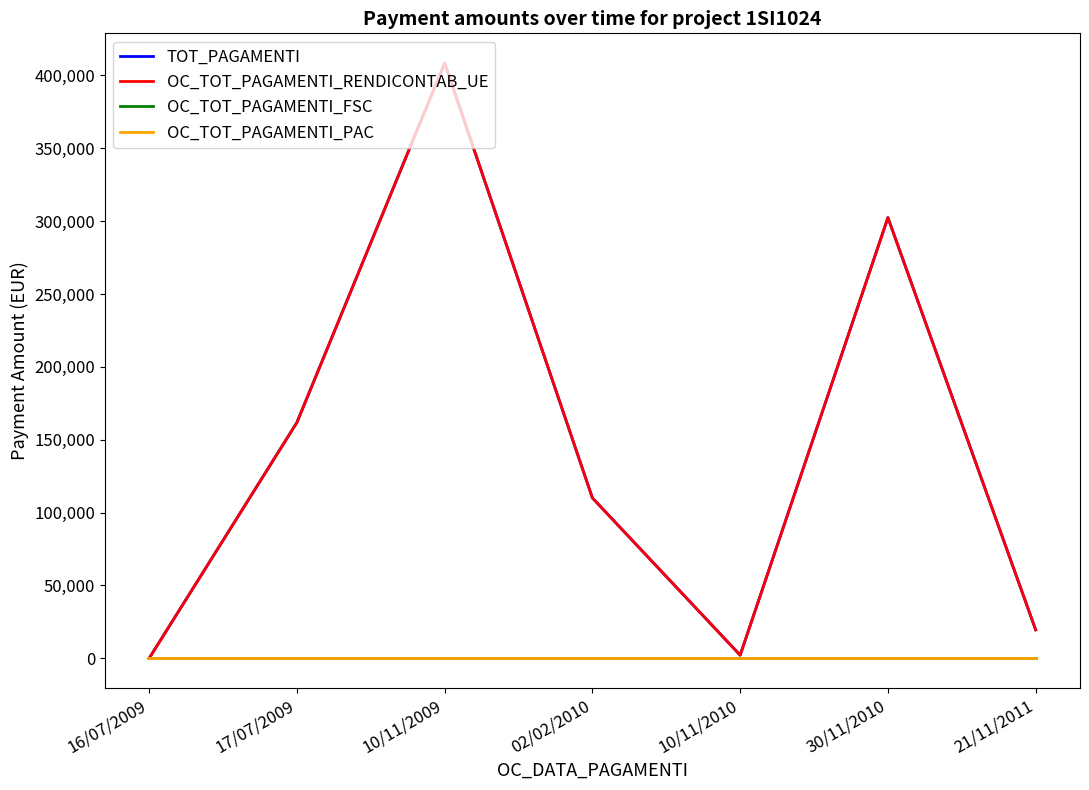

Reading left to right, extract all data points from this chart.

TOT_PAGAMENTI: 16/07/2009=0.0	17/07/2009=161823.9	10/11/2009=408414.7	02/02/2010=110023.3	10/11/2010=2161.7	30/11/2010=302389.3	21/11/2011=19534.8
OC_TOT_PAGAMENTI_RENDICONTAB_UE: 16/07/2009=0.0	17/07/2009=161823.9	10/11/2009=408414.7	02/02/2010=110023.3	10/11/2010=2161.7	30/11/2010=302389.3	21/11/2011=19509.5
OC_TOT_PAGAMENTI_FSC: 16/07/2009=0.0	17/07/2009=0.0	10/11/2009=0.0	02/02/2010=0.0	10/11/2010=0.0	30/11/2010=0.0	21/11/2011=0.0
OC_TOT_PAGAMENTI_PAC: 16/07/2009=0.0	17/07/2009=0.0	10/11/2009=0.0	02/02/2010=0.0	10/11/2010=0.0	30/11/2010=0.0	21/11/2011=0.0